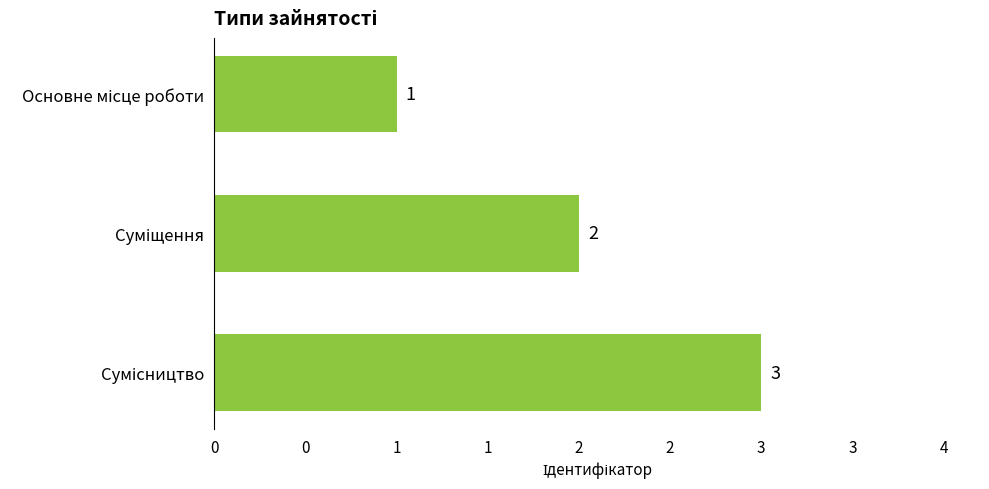

Are the bars horizontal?

Yes